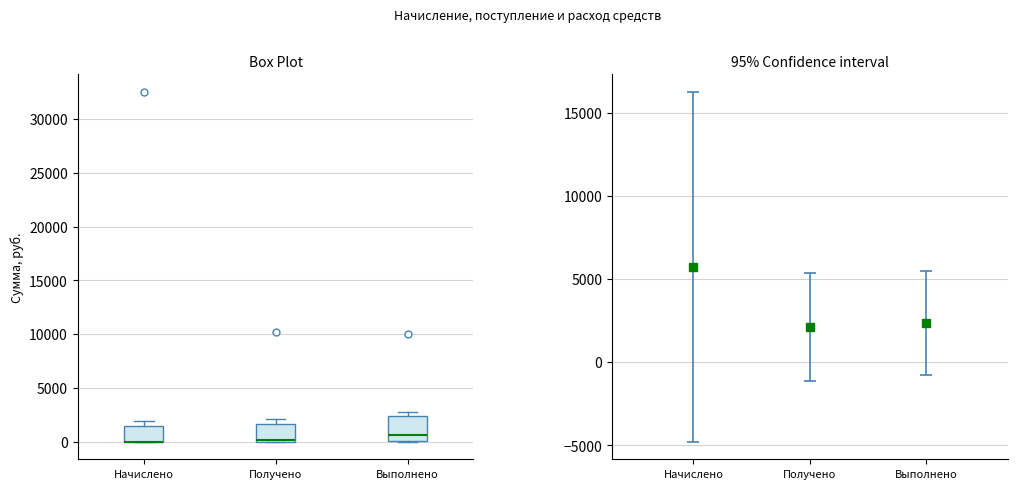

Comparing the boxes themselves (not the whiskers), which one is the tallest?

Выполнено